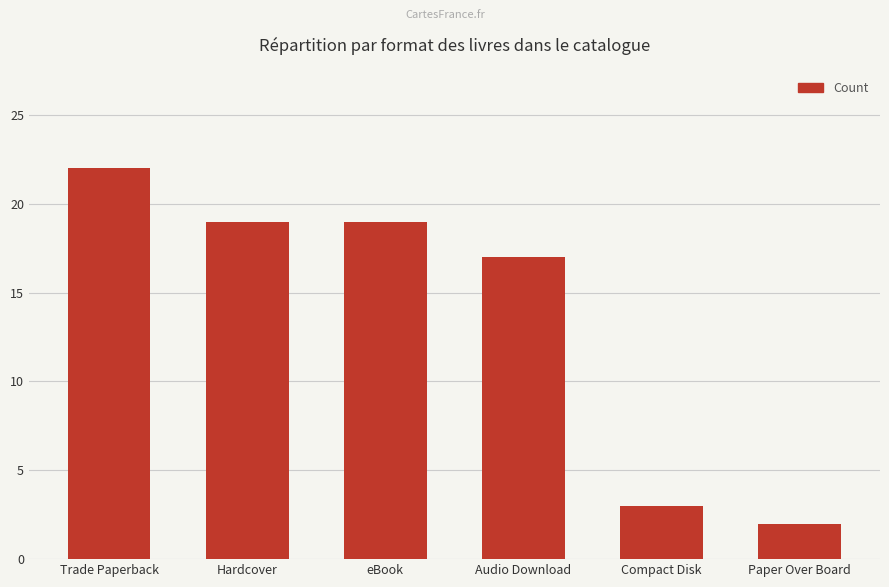

How many bars are there in total?

6